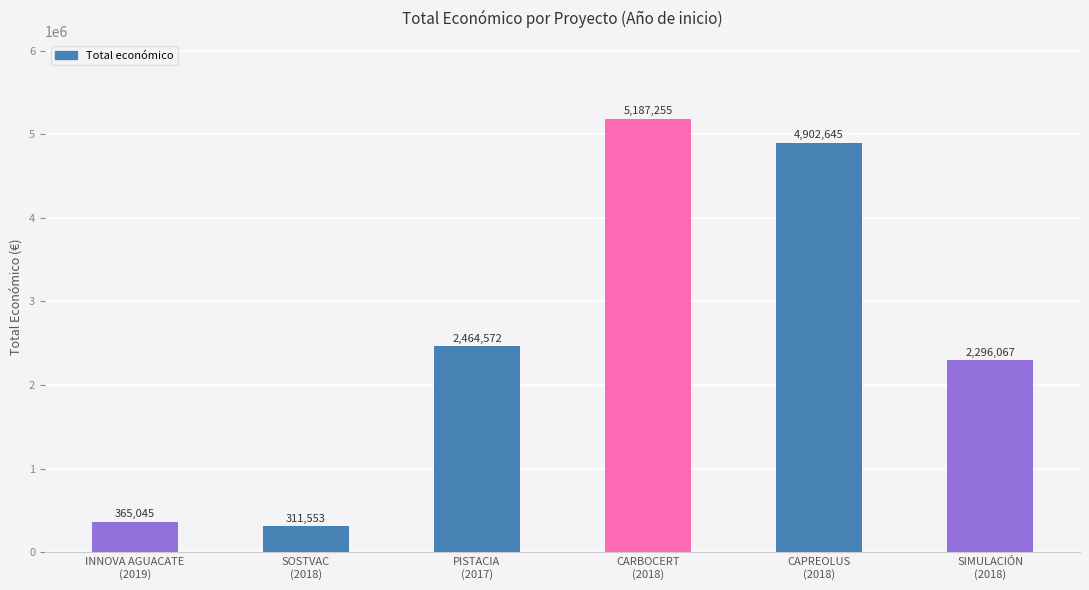

Between CARBOCERT
(2018) and CAPREOLUS
(2018), which is larger?

CARBOCERT
(2018)